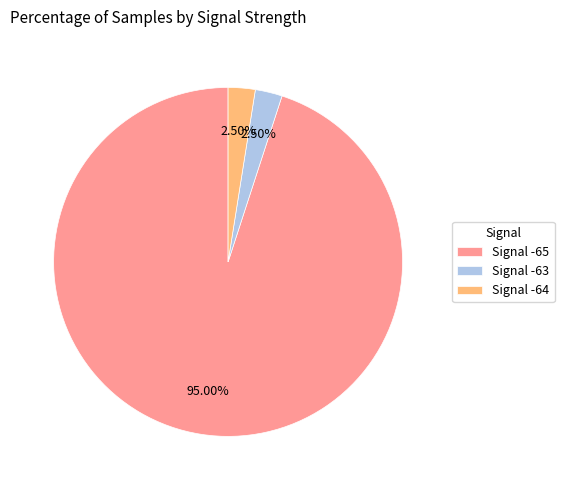

Which has a higher value, Signal -63 or Signal -65?

Signal -65